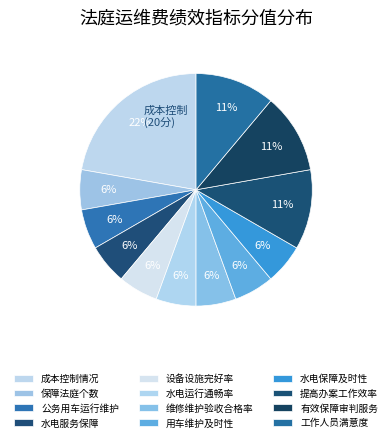

How many segments does this pie chart have?

12